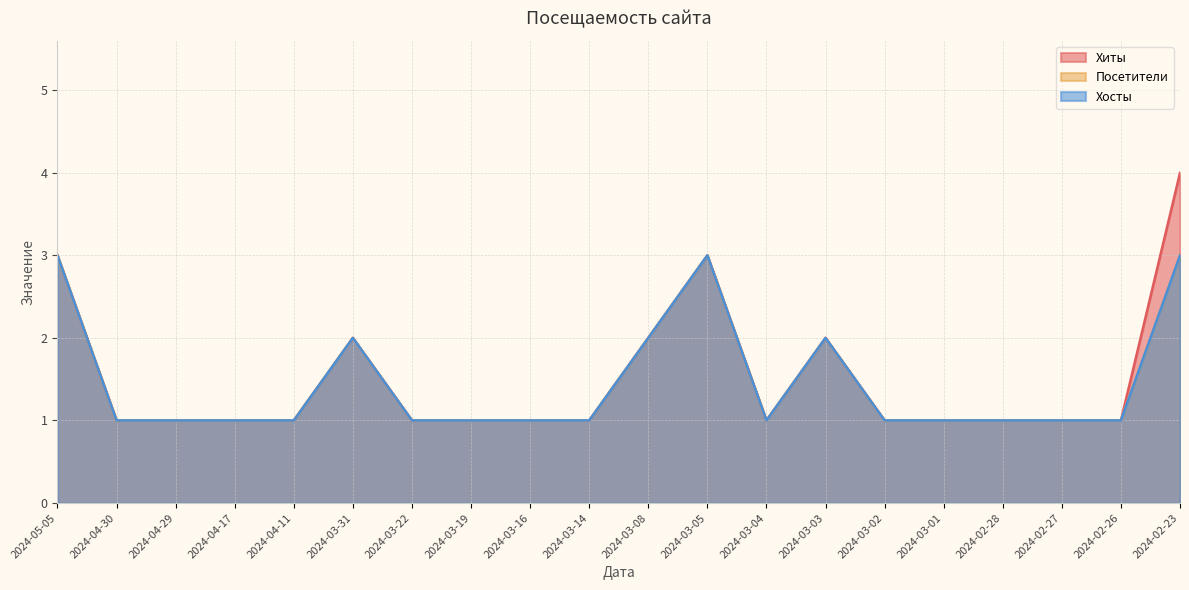

Reading right to left, extract all data points from this chart.

Хиты: 4	1	1	1	1	1	2	1	3	2	1	1	1	1	2	1	1	1	1	3
Посетители: 3	1	1	1	1	1	2	1	3	2	1	1	1	1	2	1	1	1	1	3
Хосты: 3	1	1	1	1	1	2	1	3	2	1	1	1	1	2	1	1	1	1	3